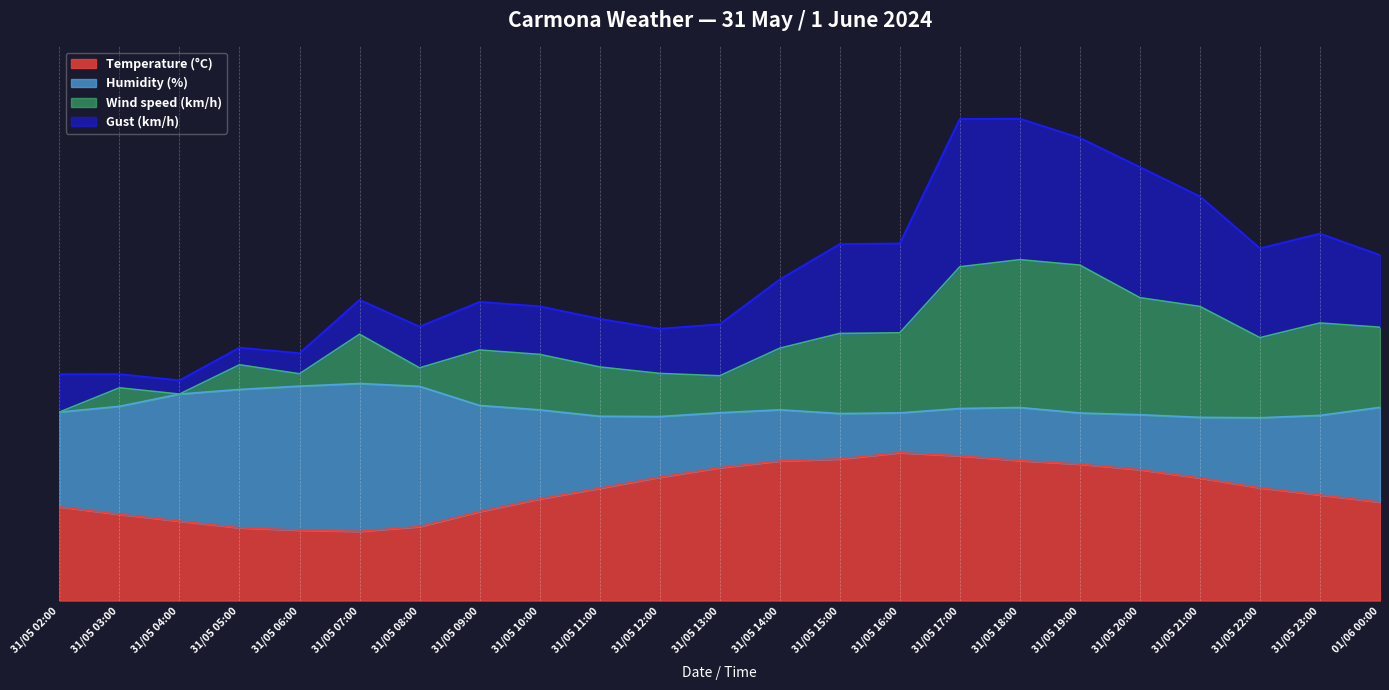

What is the highest value of the Temperature (°C) series?

35.0